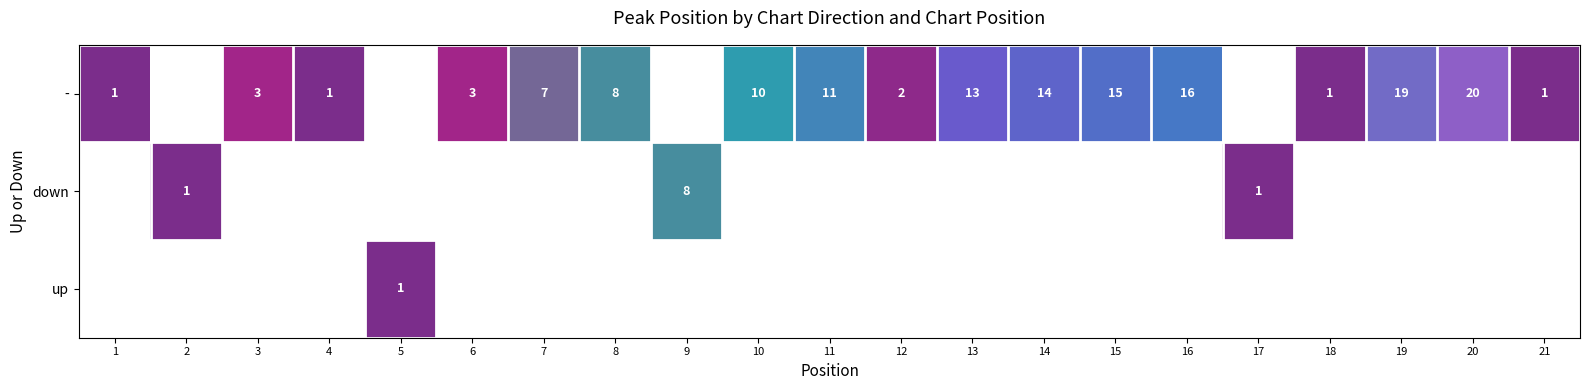

The value of - at 7 is 11. True or false?

False